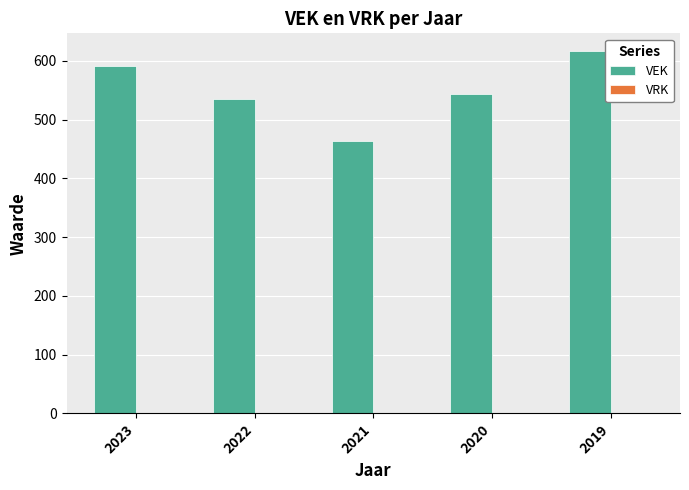

Which category has the lowest value across all series?

2021